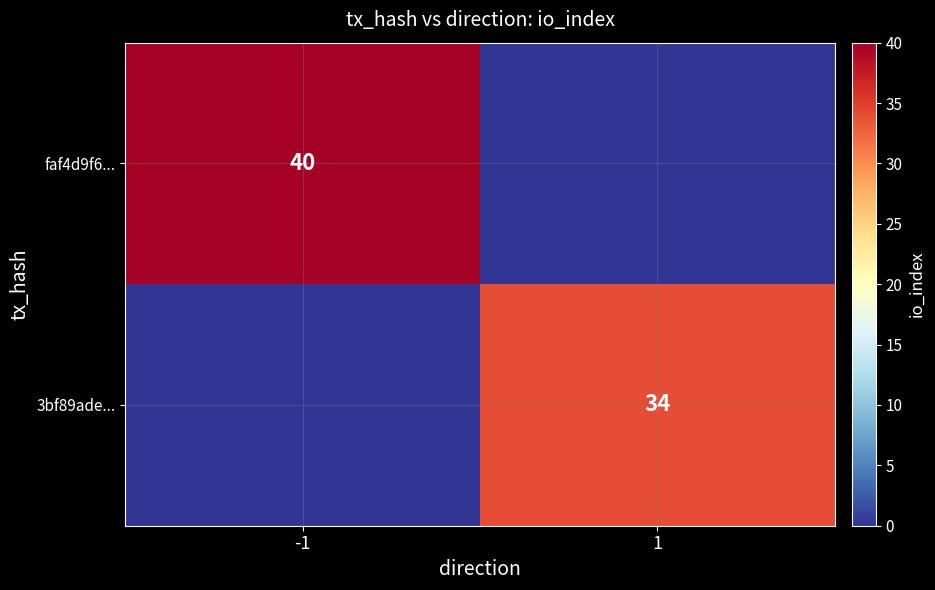

Is it true that faf4d9f6... equals 62 at -1?

False